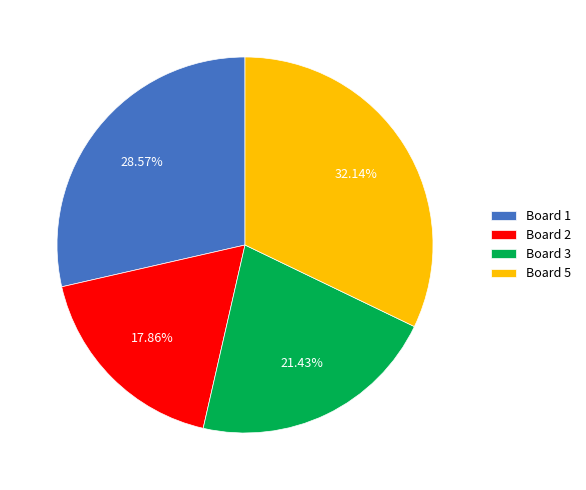

Is the sum of Board 5 and Board 1 greater than half?

Yes